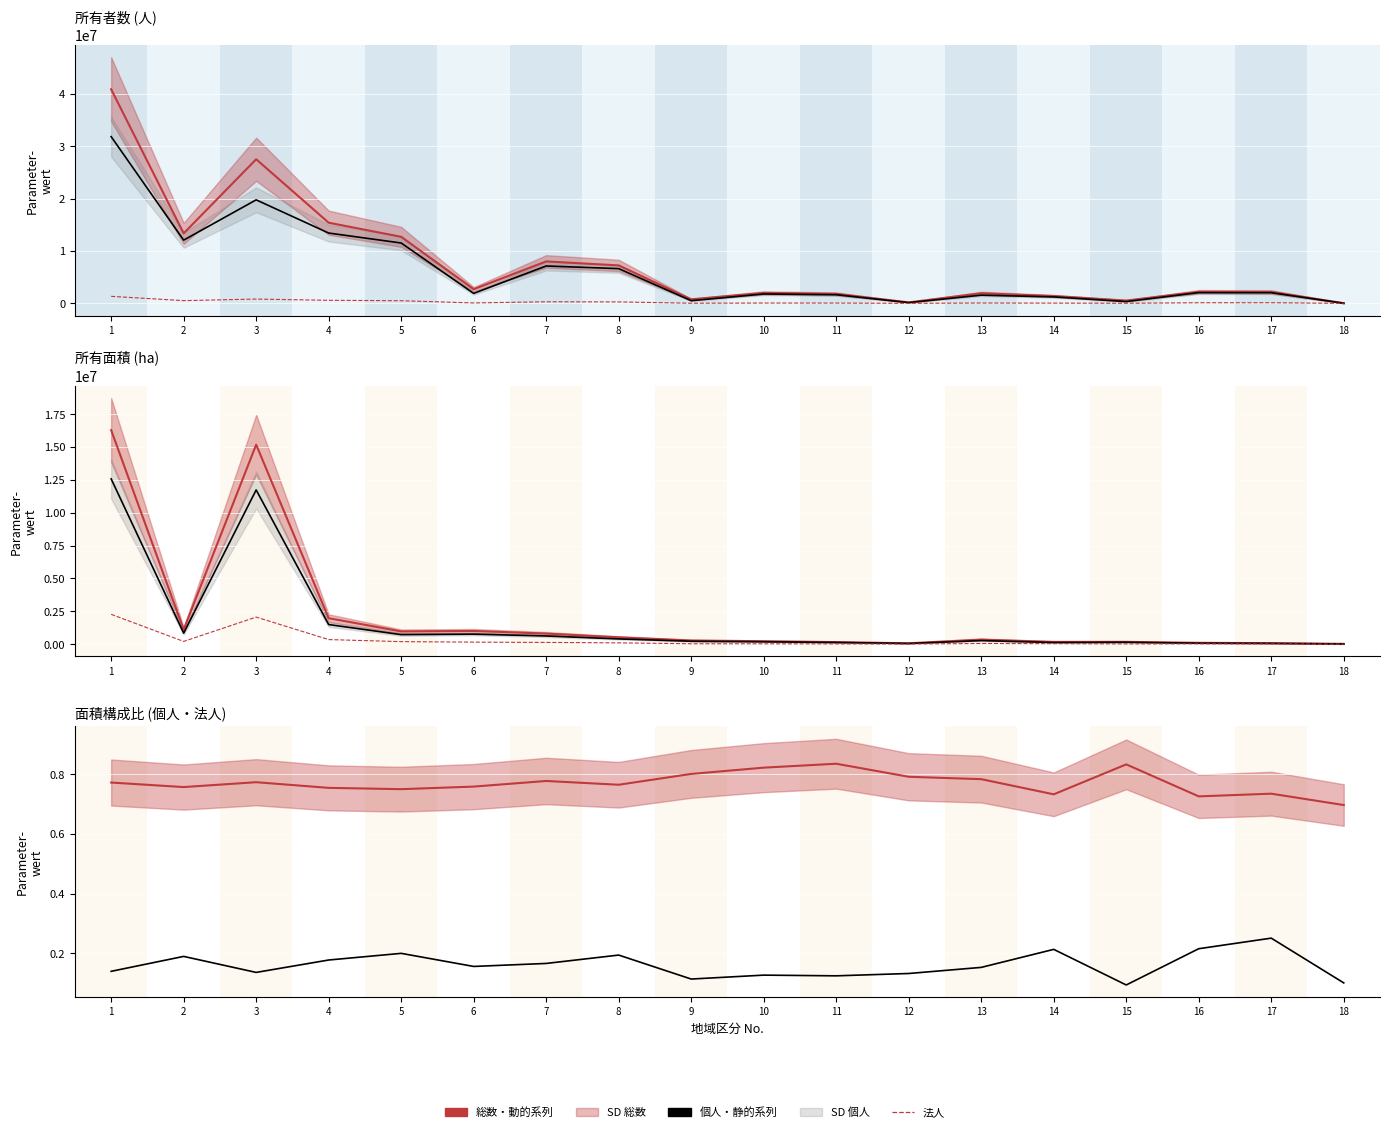

Is the value of 所有面積_法人 at 15 greater than the value of 所有者数_個人 at 8?

No